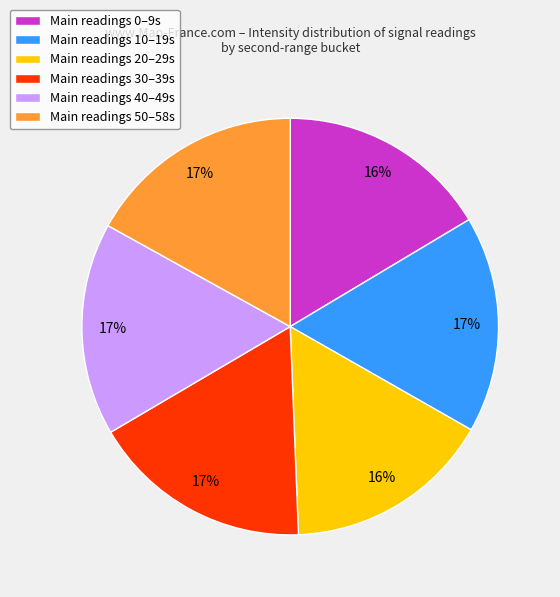

To the nearest percent, what is the average slice percentage?

17%